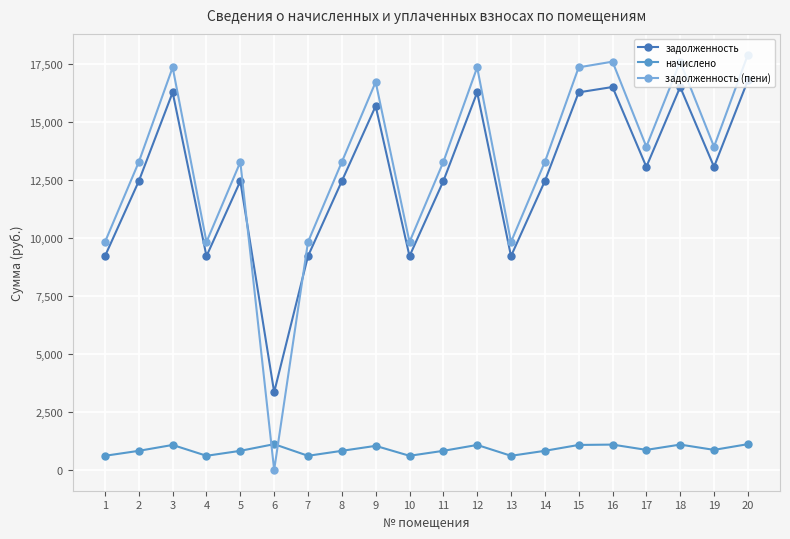

What is the difference between the second highest and minimum values in the начислено series?

501.8